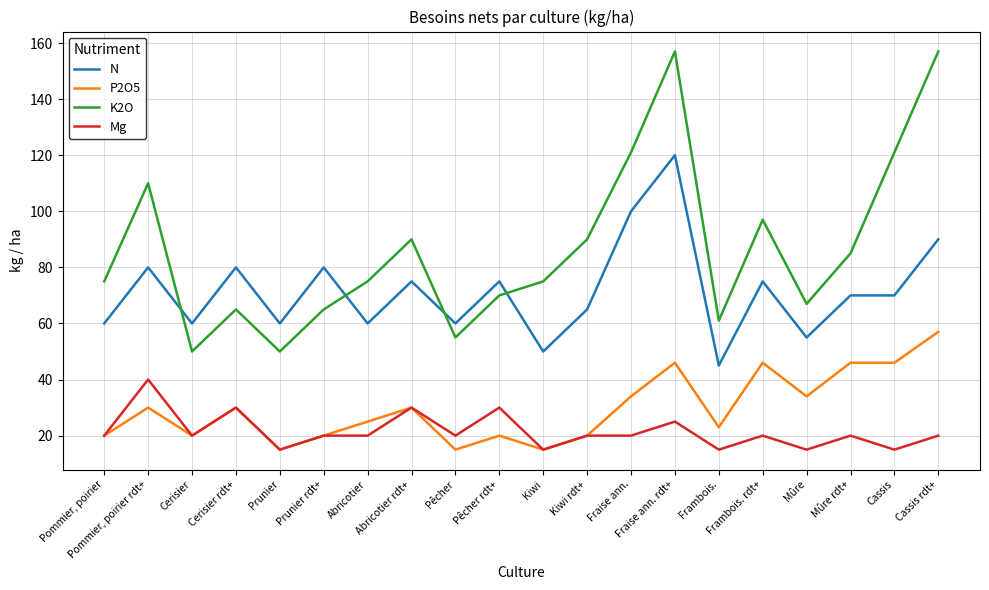

What is the sum of all K2O values?

1736